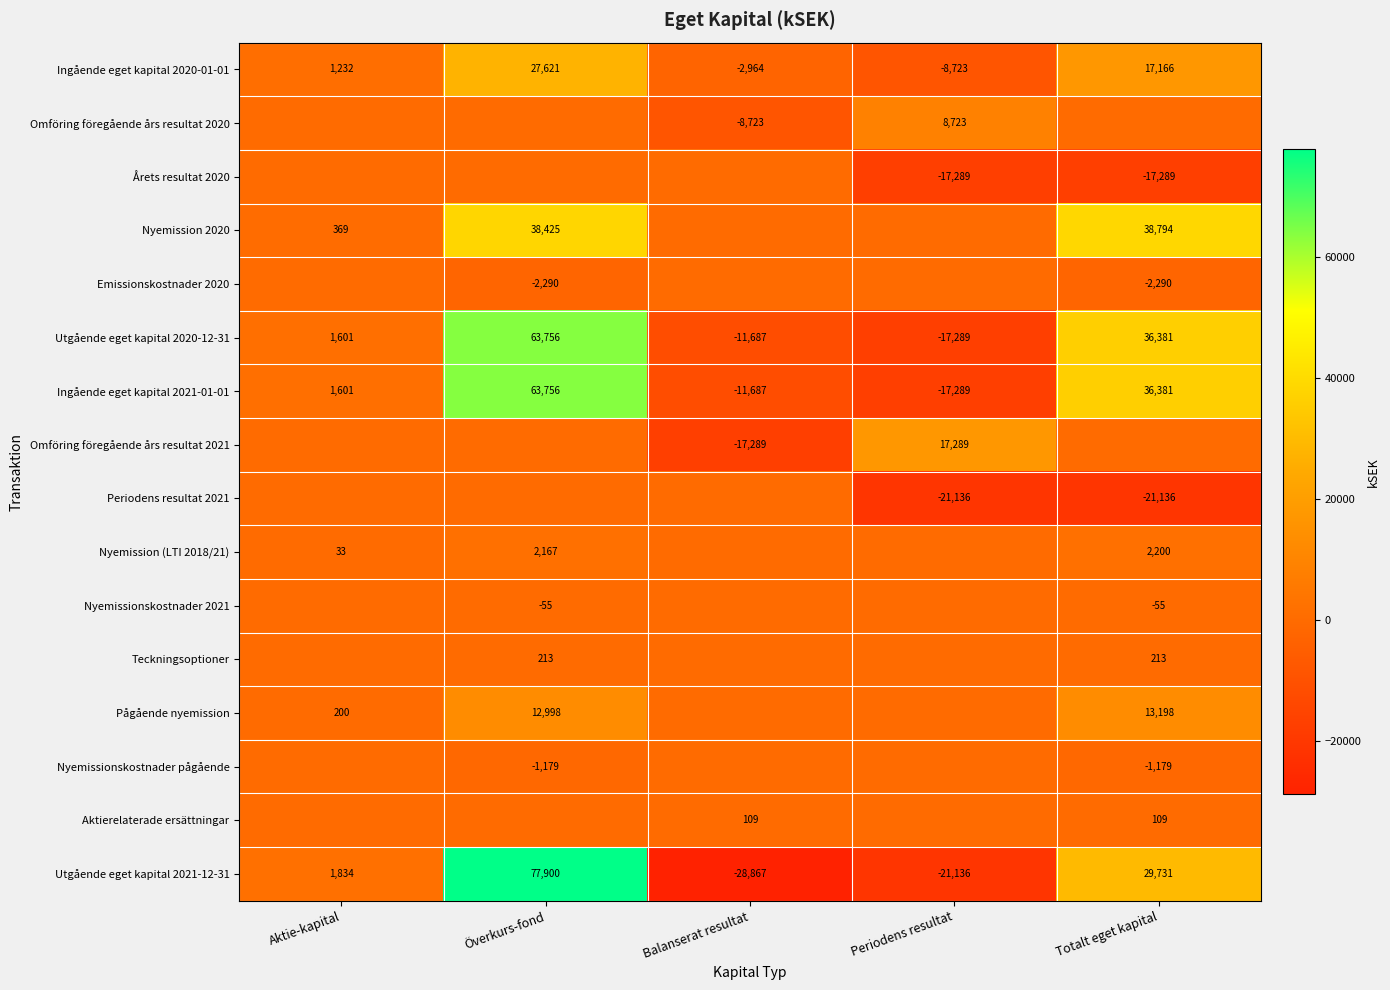

What is the average value of the Ingående eget kapital 2020-01-01 series?

6866